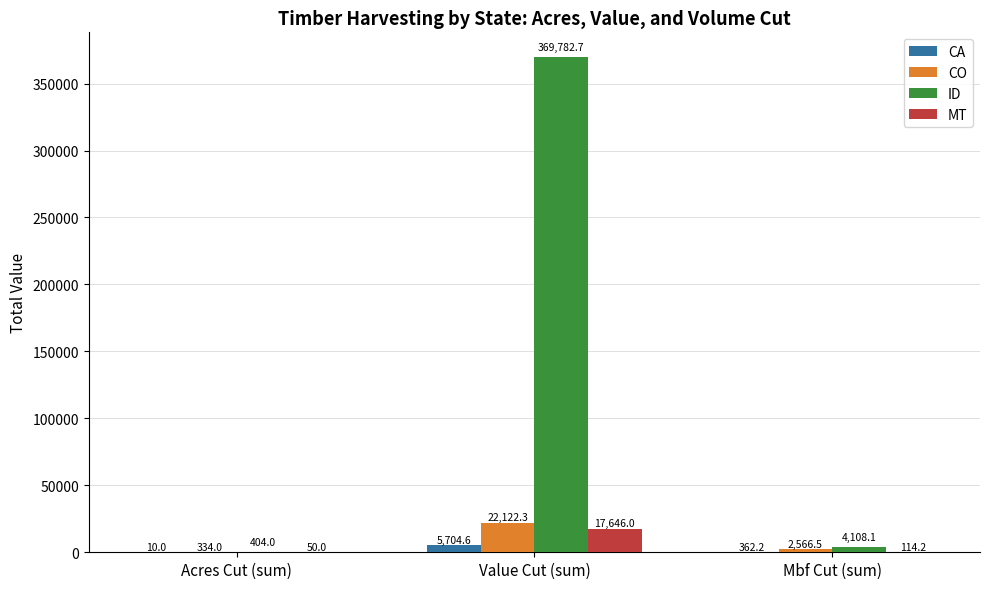

Are the bars grouped side by side (vs. stacked)?

Yes